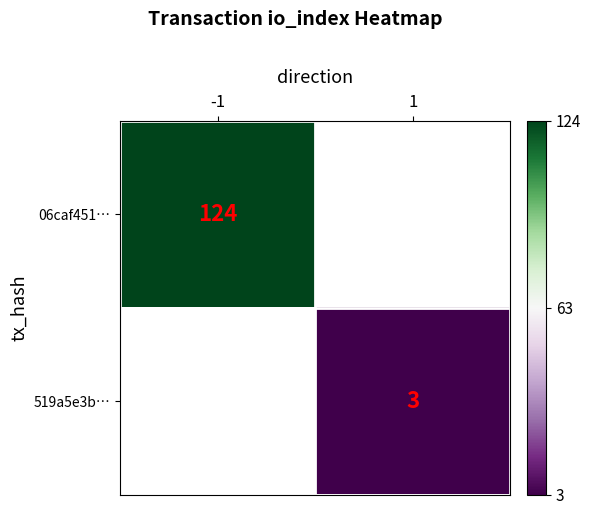

The 06caf451… series shows 124 at -1. True or false?

True